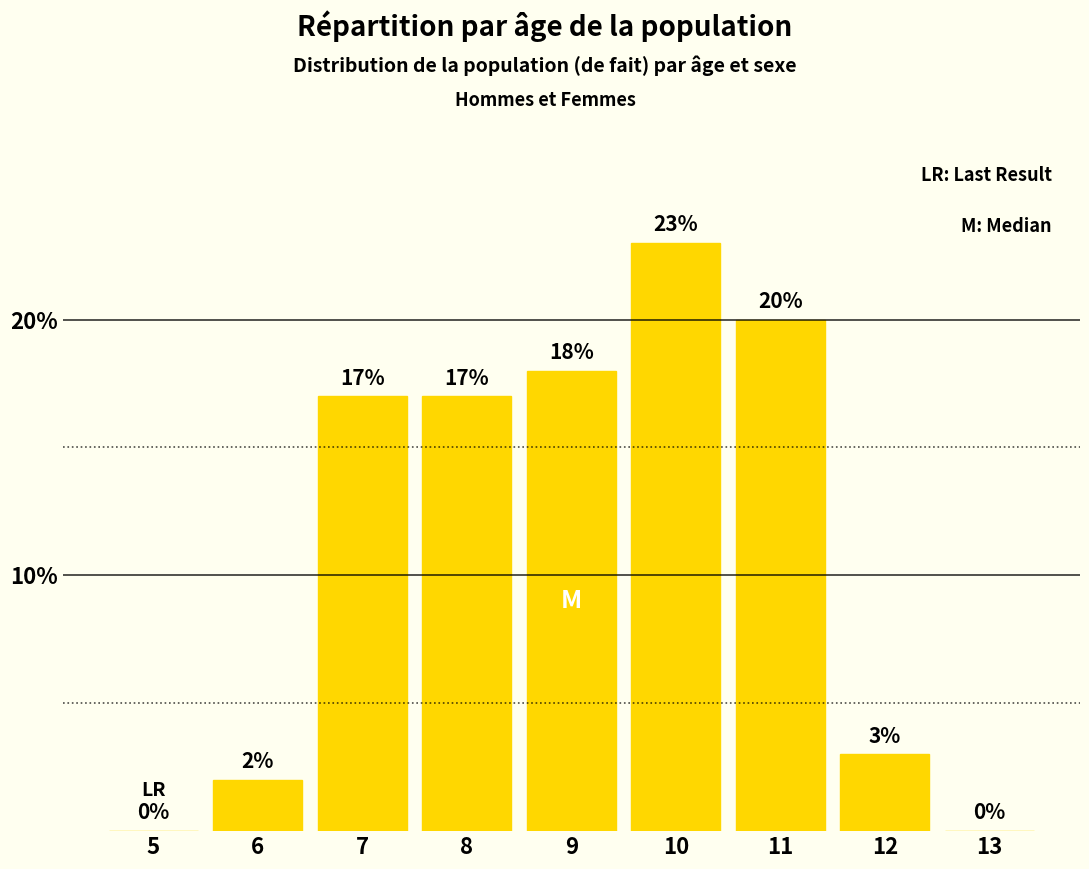

Reading left to right, list all the values displayed in this chart.

5=0	6=2	7=17	8=17	9=18	10=23	11=20	12=3	13=0